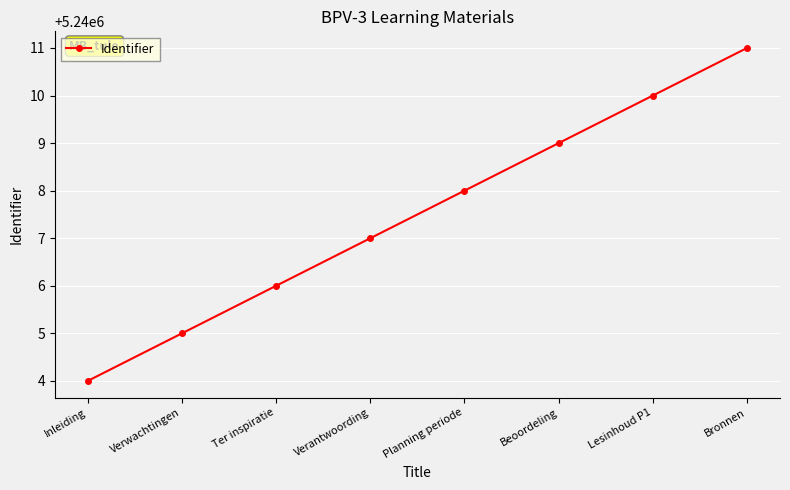

Where is the data nearest to the value 5240007?

Verantwoording